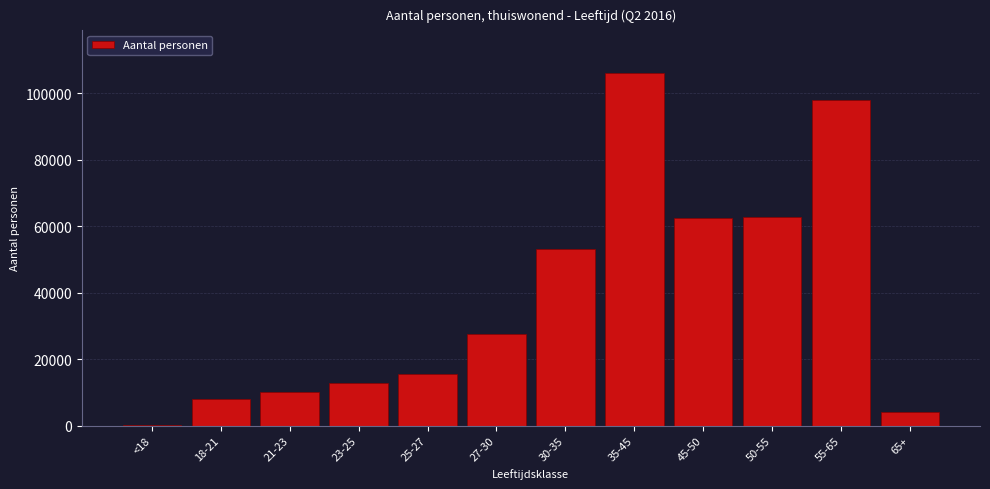

Which has a higher value, 21-23 or 35-45?

35-45